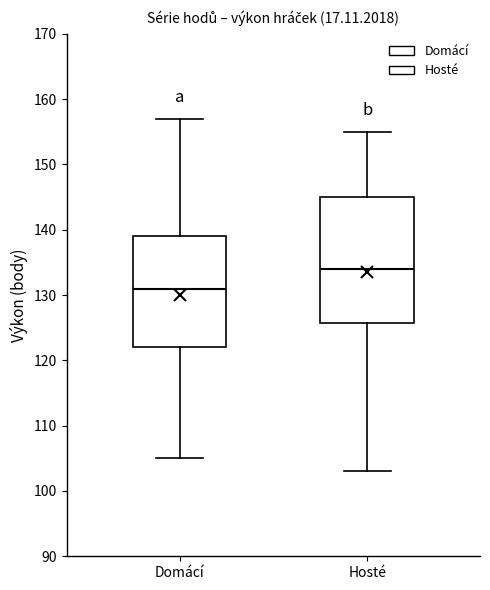

Reading left to right, read every box against the y-axis: the position of its median line, the range the box covers, and the ends of its whiskers. The values are not printed on the chart, so give them approximately, as read against the axis.

Domácí: median 131, box 122 to 139, whiskers 105 to 157
Hosté: median 134, box 126 to 145, whiskers 103 to 155